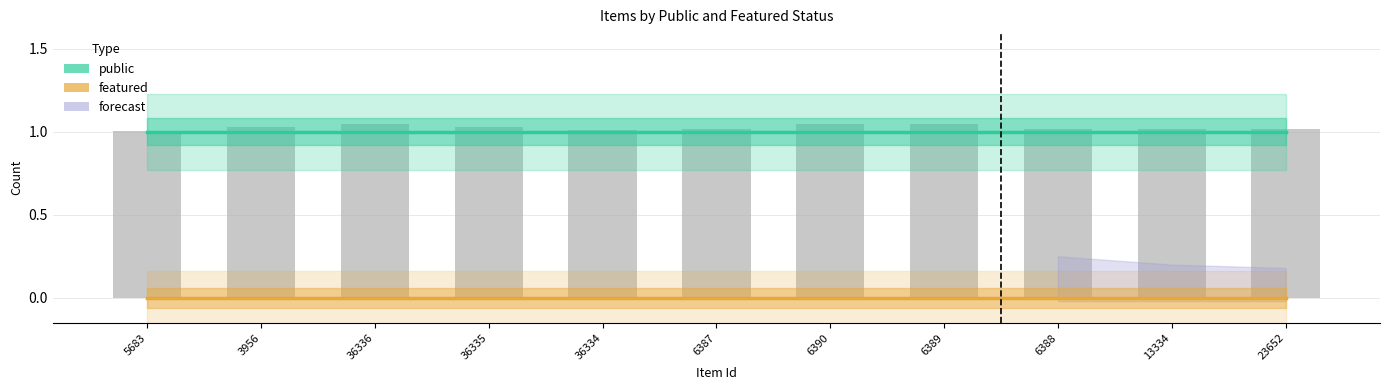

Reading left to right, transcribe all the data shown in this chart.

public: 5683=1	3956=1	36336=1	36335=1	36334=1	6387=1	6390=1	6389=1	6388=1	13334=1	23652=1
featured: 5683=0	3956=0	36336=0	36335=0	36334=0	6387=0	6390=0	6389=0	6388=0	13334=0	23652=0